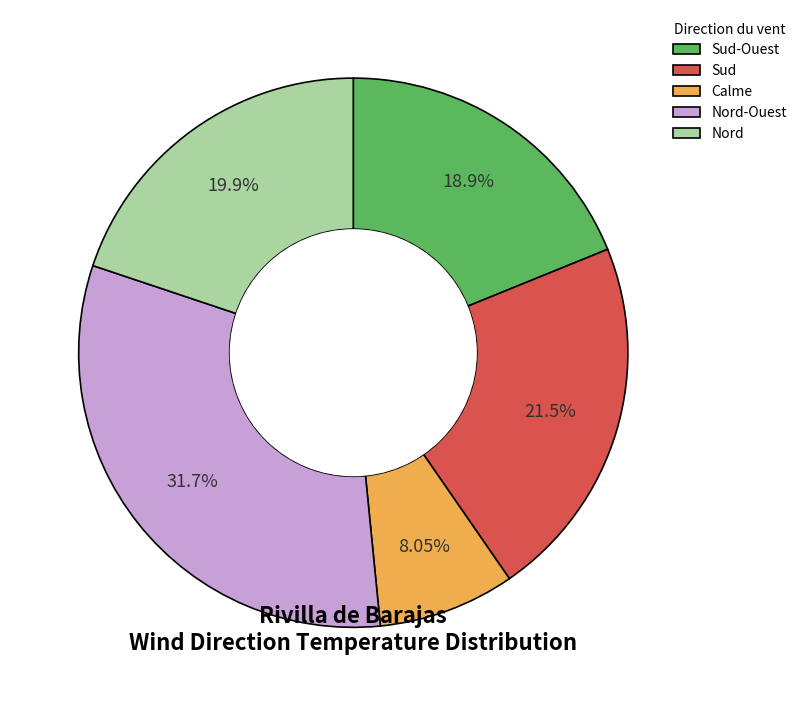

Which slice is the smallest?

Calme